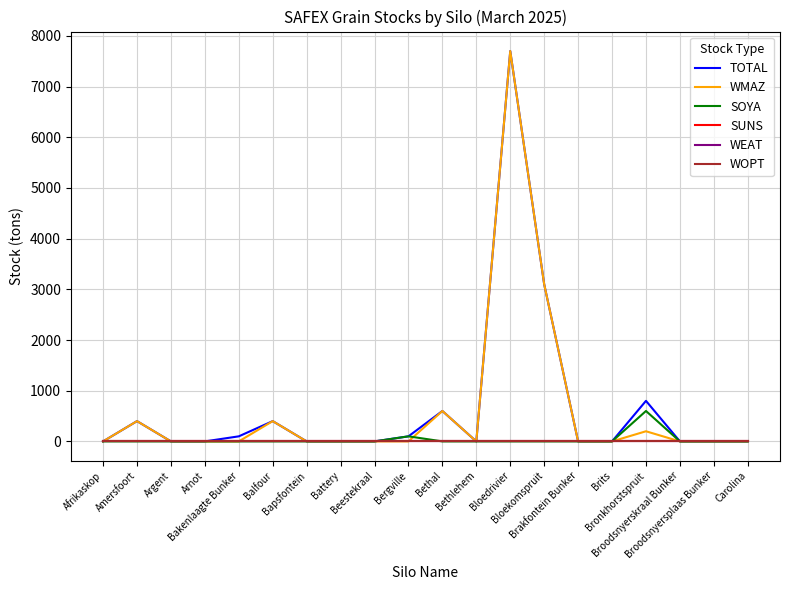

Does the chart display data point markers on the line(s)?

No